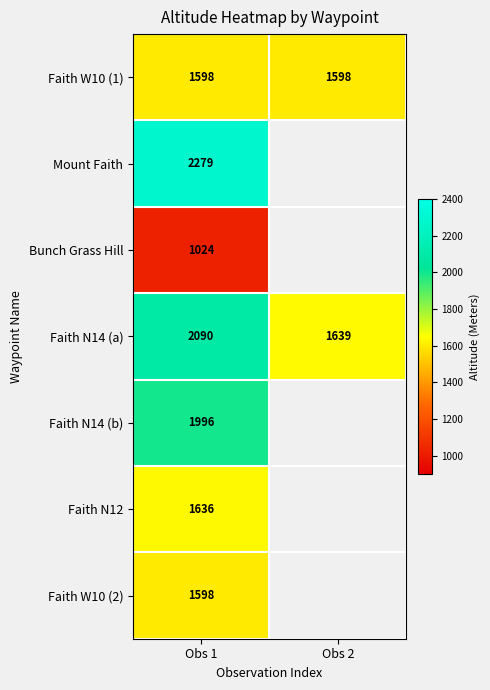

What is the spread (max minus min) of values at Obs 1?

1255